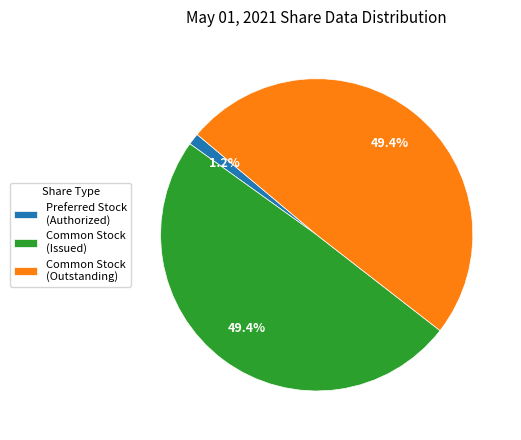

Is there a majority slice in this chart?

No